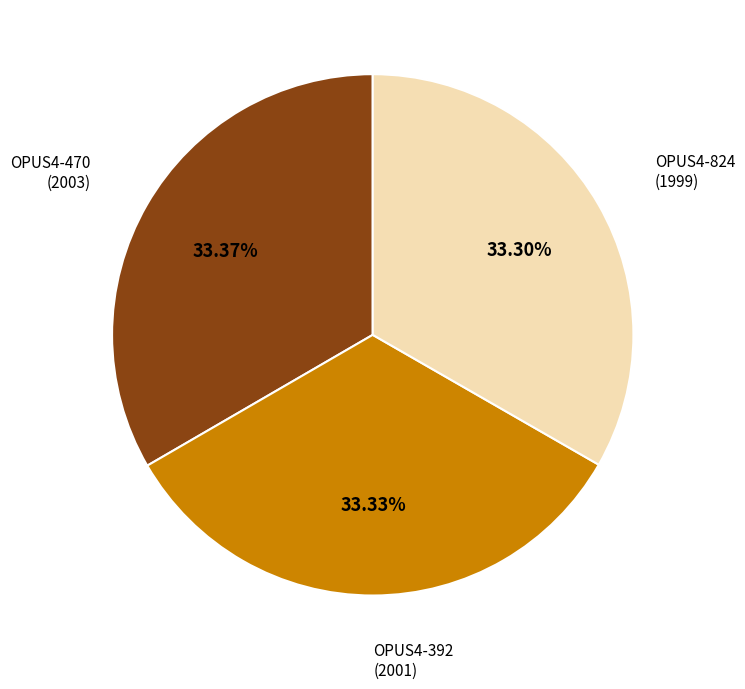

Count the number of slices in the pie.

3